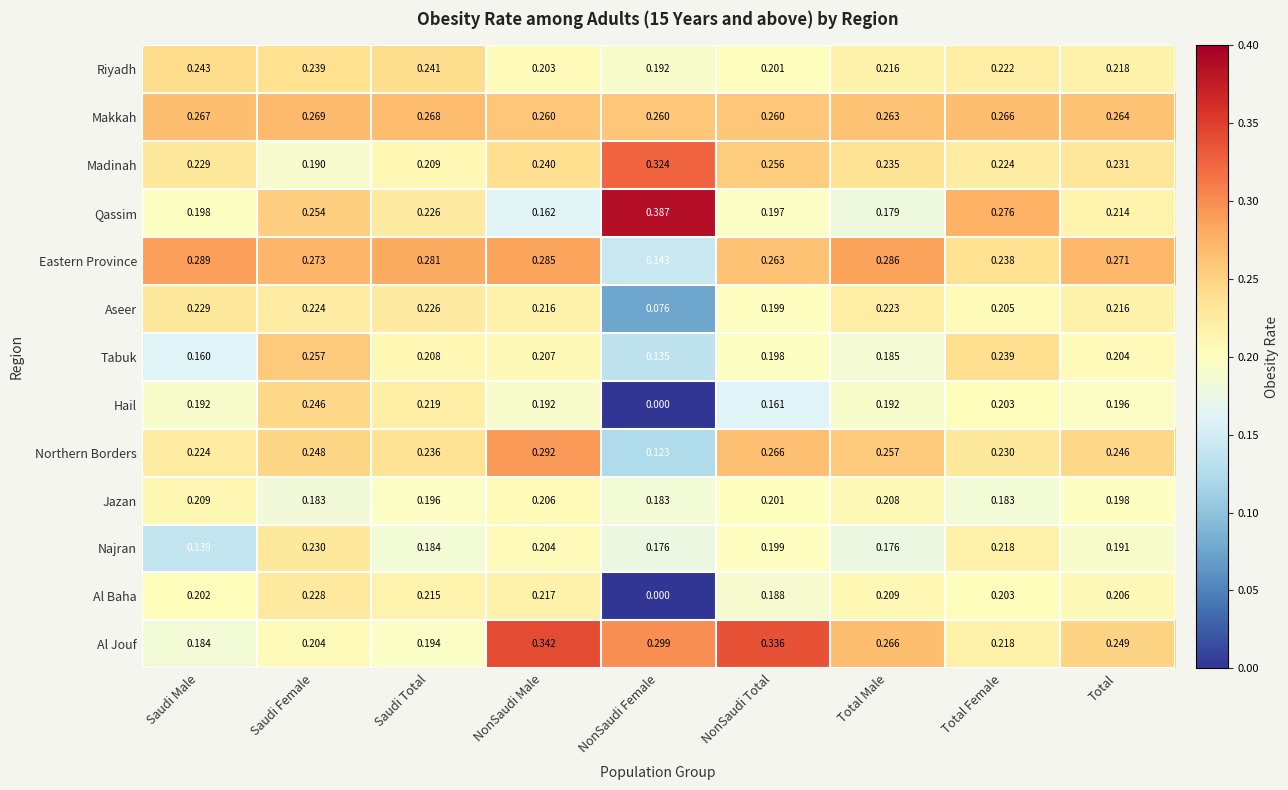

List the series in order of their peak value, lowest first.

Jazan, Al Baha, Aseer, Najran, Riyadh, Hail, Tabuk, Makkah, Eastern Province, Northern Borders, Madinah, Al Jouf, Qassim